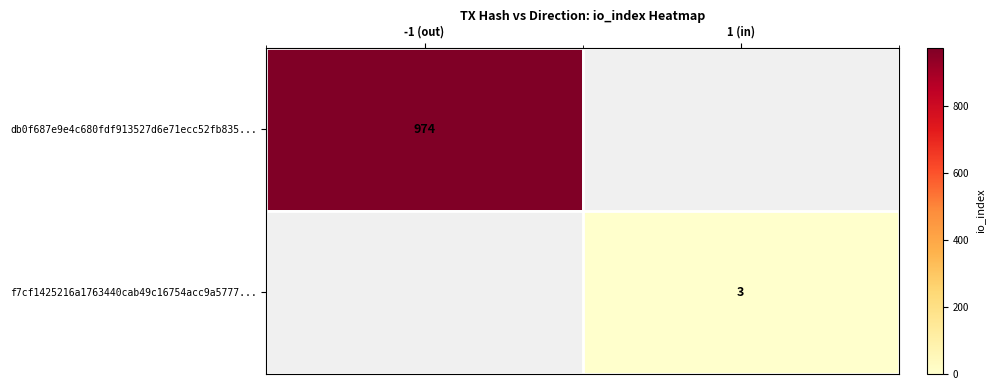

Is it true that f7cf1425216a1763440cab49c16754acc9a5777... equals 3 at 1 (in)?

True